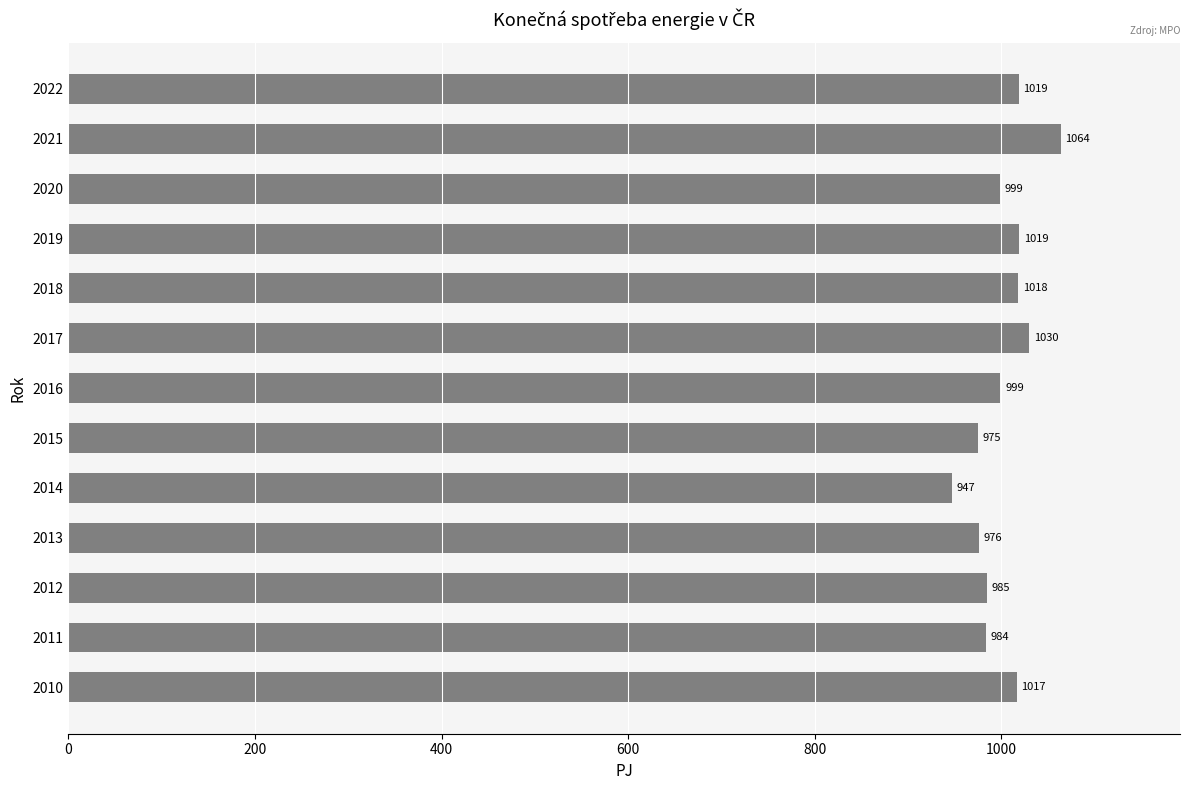

Which has a higher value, 2022 or 2014?

2022